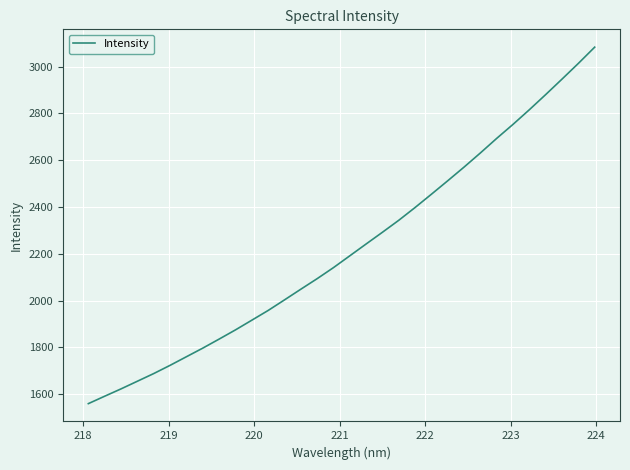

What is the smallest value displayed?

1559.3